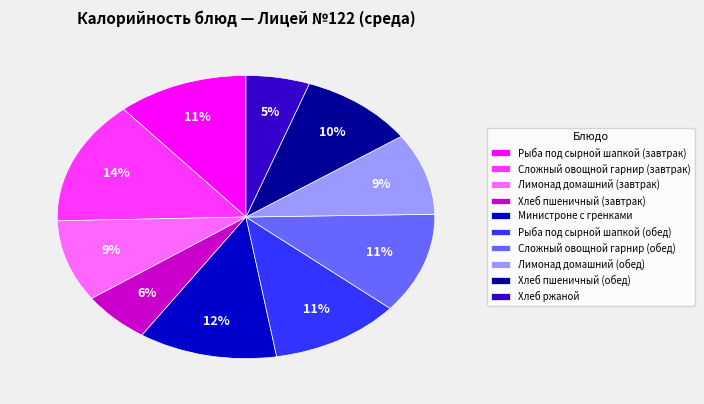

How many segments does this pie chart have?

10